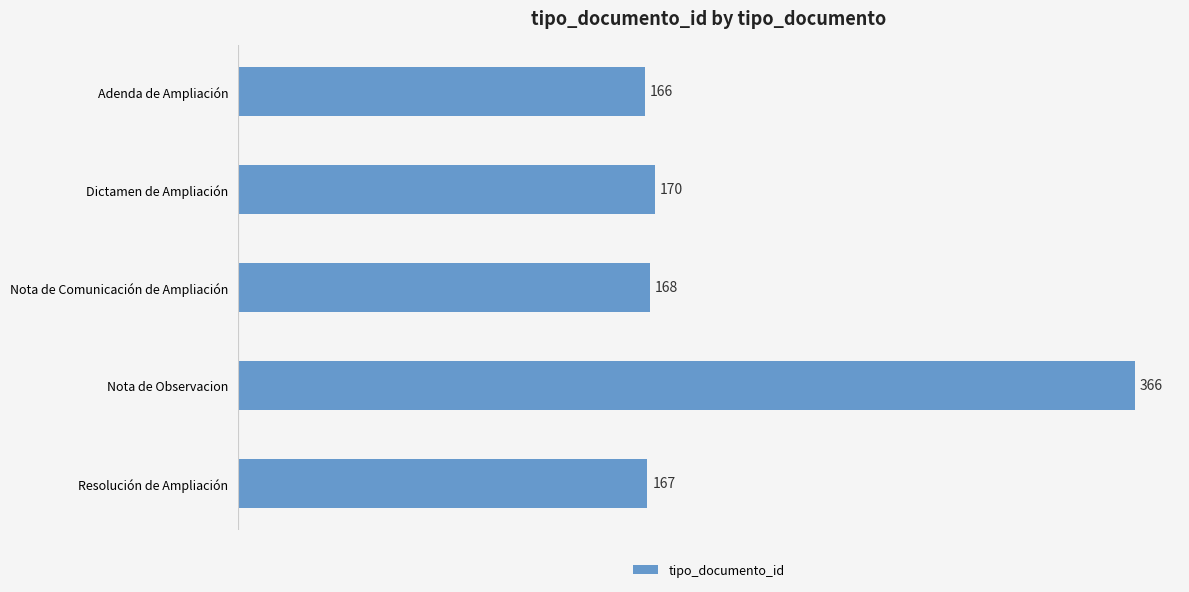

Does the chart contain any negative values?

No